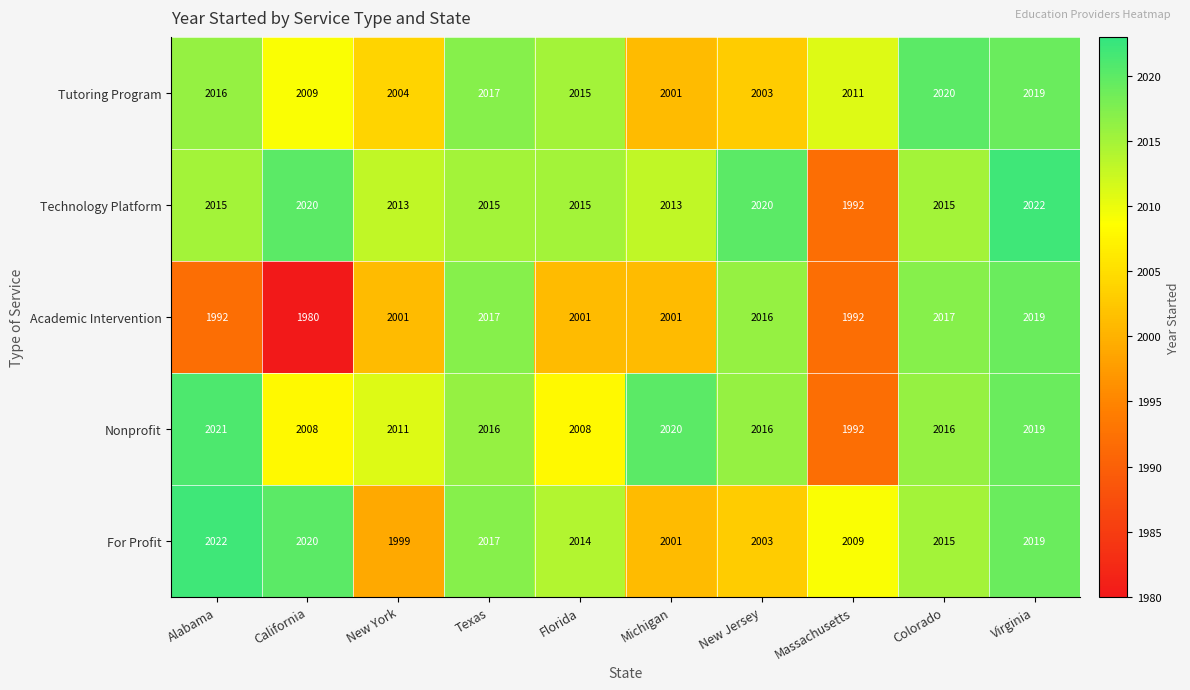

What is the maximum value for For Profit?

2022